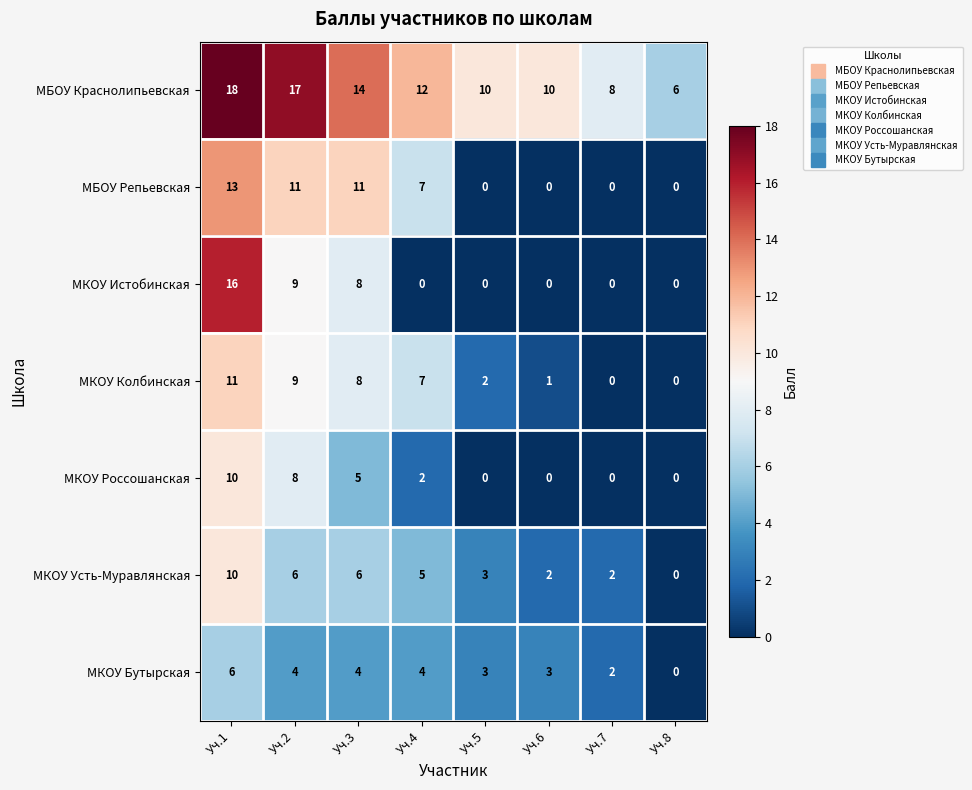

Is it true that МКОУ Россошанская equals 0 at Уч.8?

True